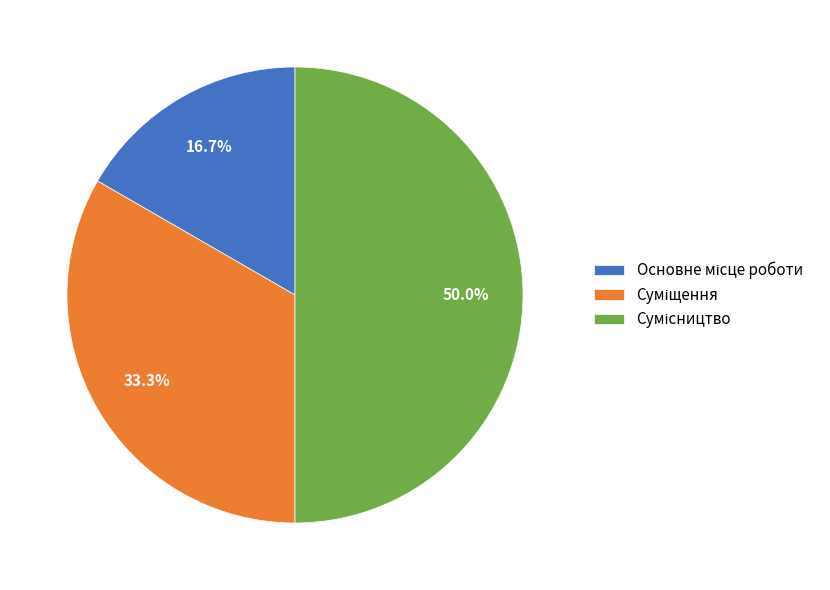

Count the number of slices in the pie.

3